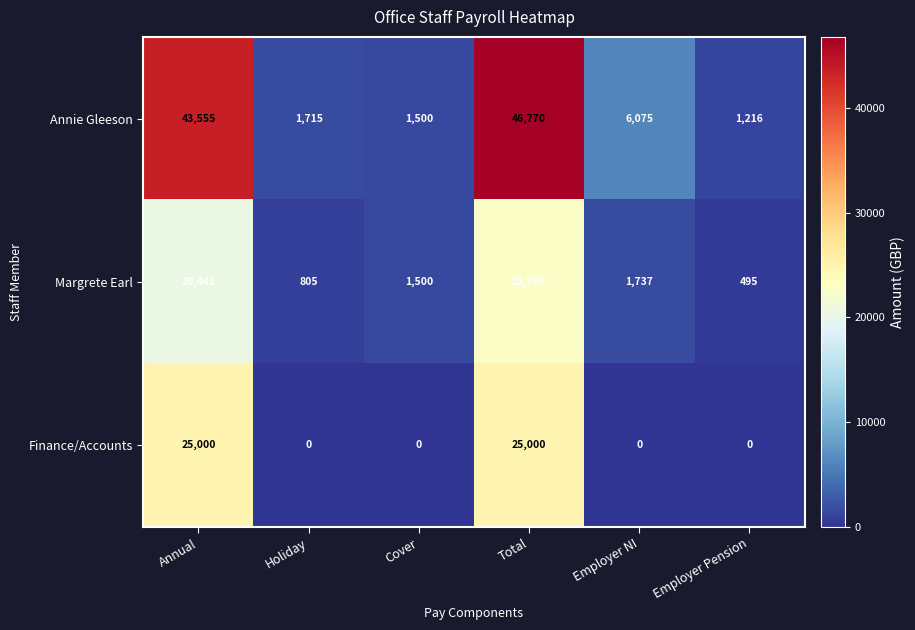

What is the maximum value shown in the chart?

46770